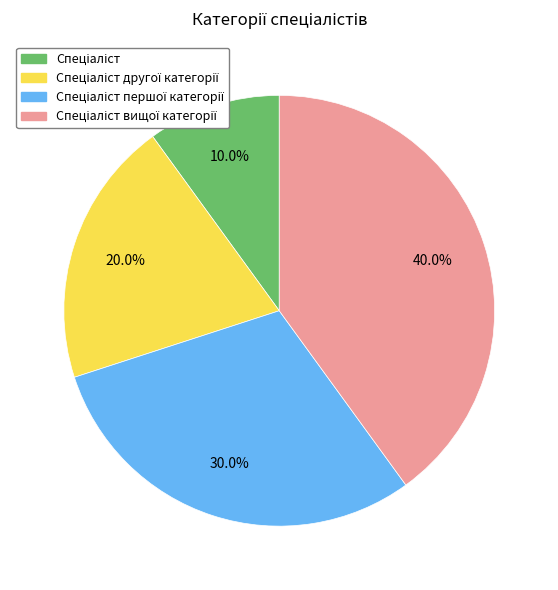

Is there a majority slice in this chart?

No